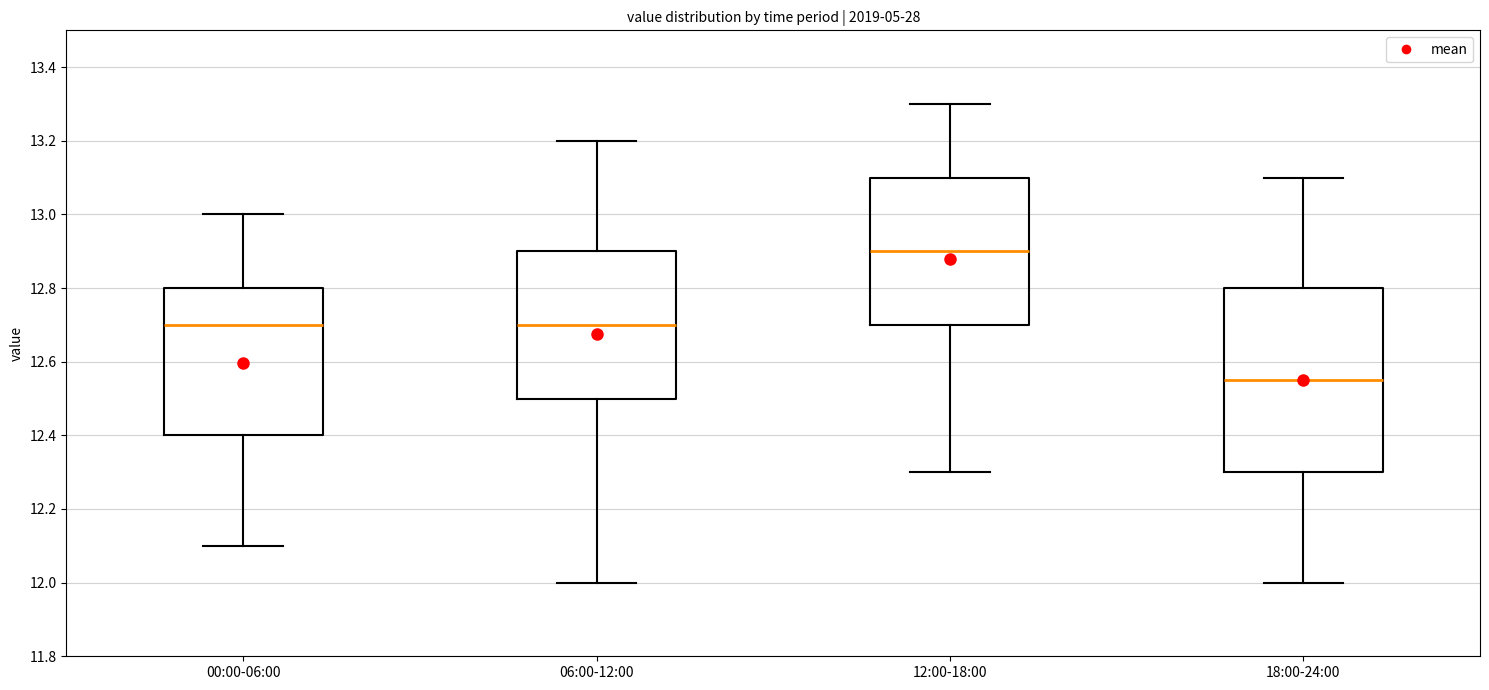

Reading left to right, read every box against the y-axis: the position of its median line, the range the box covers, and the ends of its whiskers. The values are not printed on the chart, so give them approximately, as read against the axis.

00:00-06:00: median 12.70, box 12.40 to 12.80, whiskers 12.10 to 13.00
06:00-12:00: median 12.70, box 12.50 to 12.90, whiskers 12.00 to 13.20
12:00-18:00: median 12.90, box 12.70 to 13.10, whiskers 12.30 to 13.30
18:00-24:00: median 12.56, box 12.30 to 12.80, whiskers 12.00 to 13.10